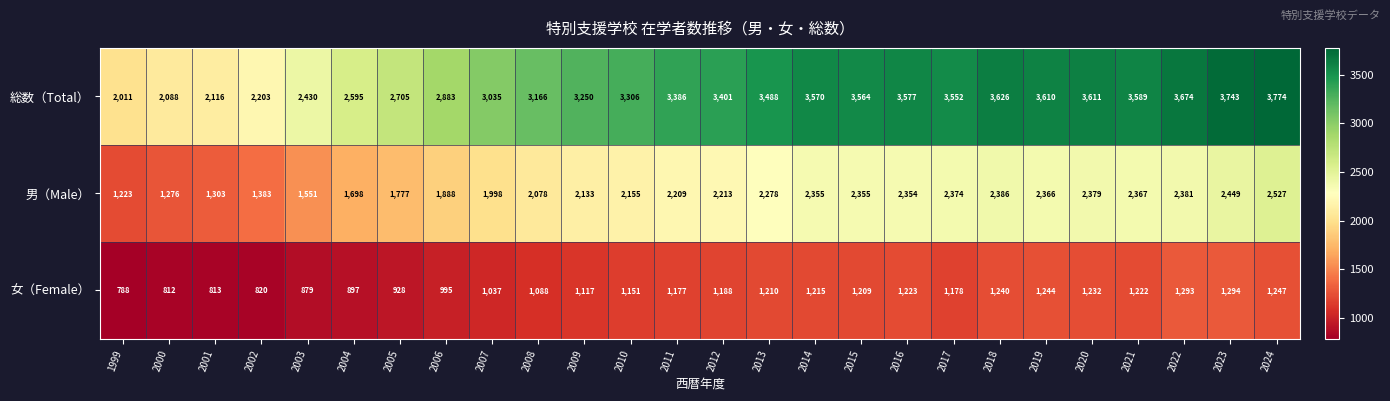

At which label is 男（Male） closest to 1875?

2006